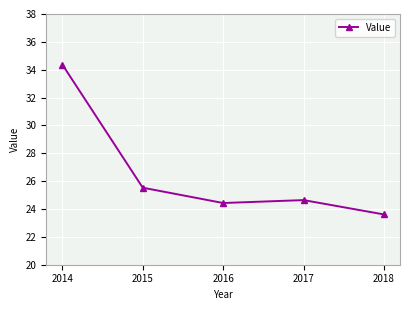

Is it true that the value at 2017 is 34.0?

False